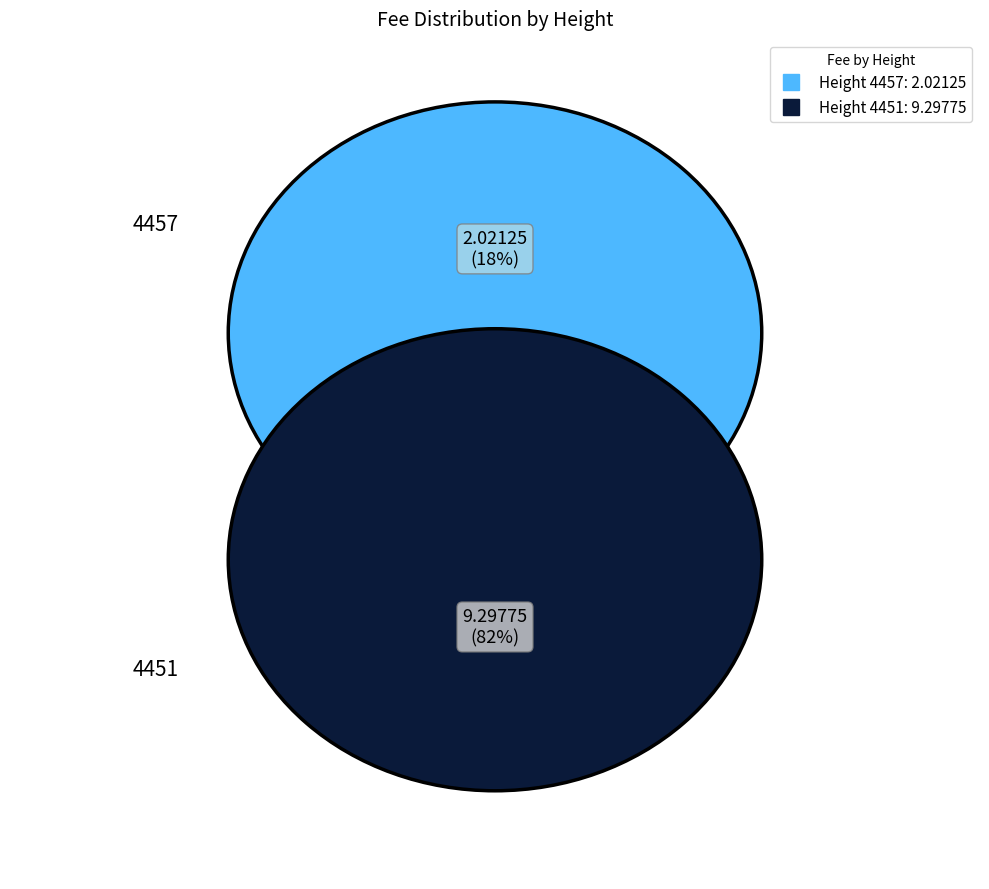

Count the number of slices in the pie.

2